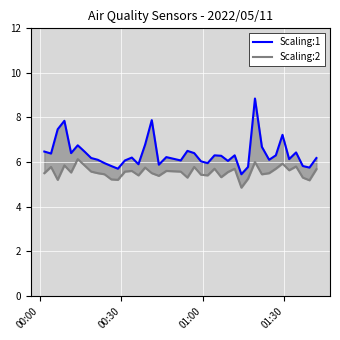

How many lines are shown in the chart?

2